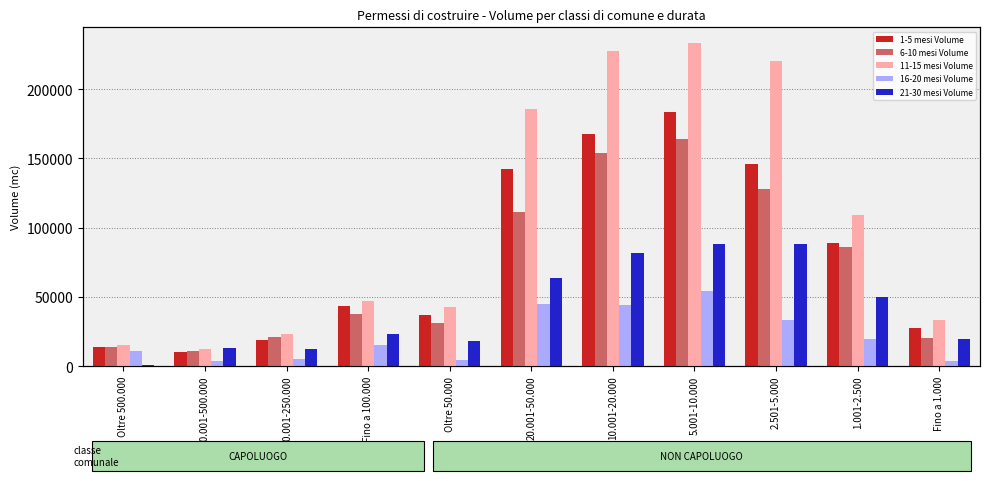

Rank the categories by 11-15 mesi Volume value from highest to lowest.

5.001-10.000, 10.001-20.000, 2.501-5.000, 20.001-50.000, 1.001-2.500, Fino a 100.000, Oltre 50.000, Fino a 1.000, 100.001-250.000, Oltre 500.000, 250.001-500.000